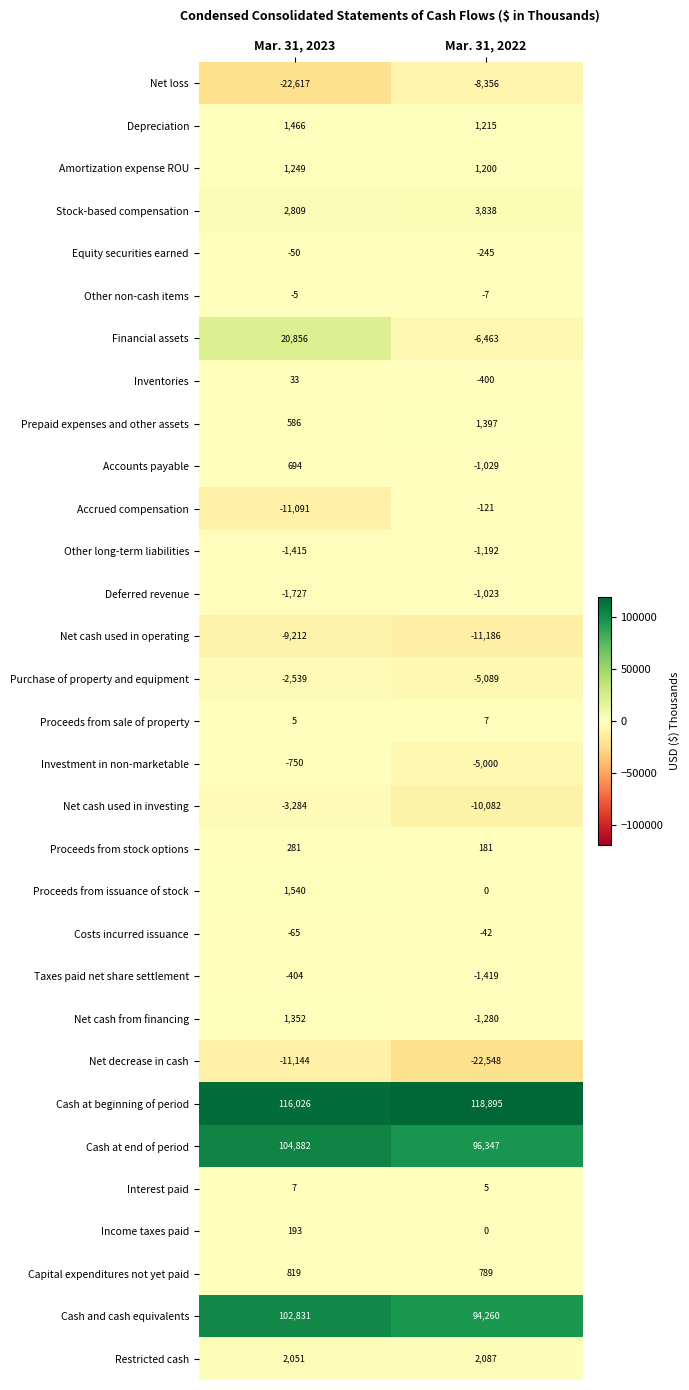

Is it true that Other non-cash items equals -2 at Mar. 31, 2022?

False